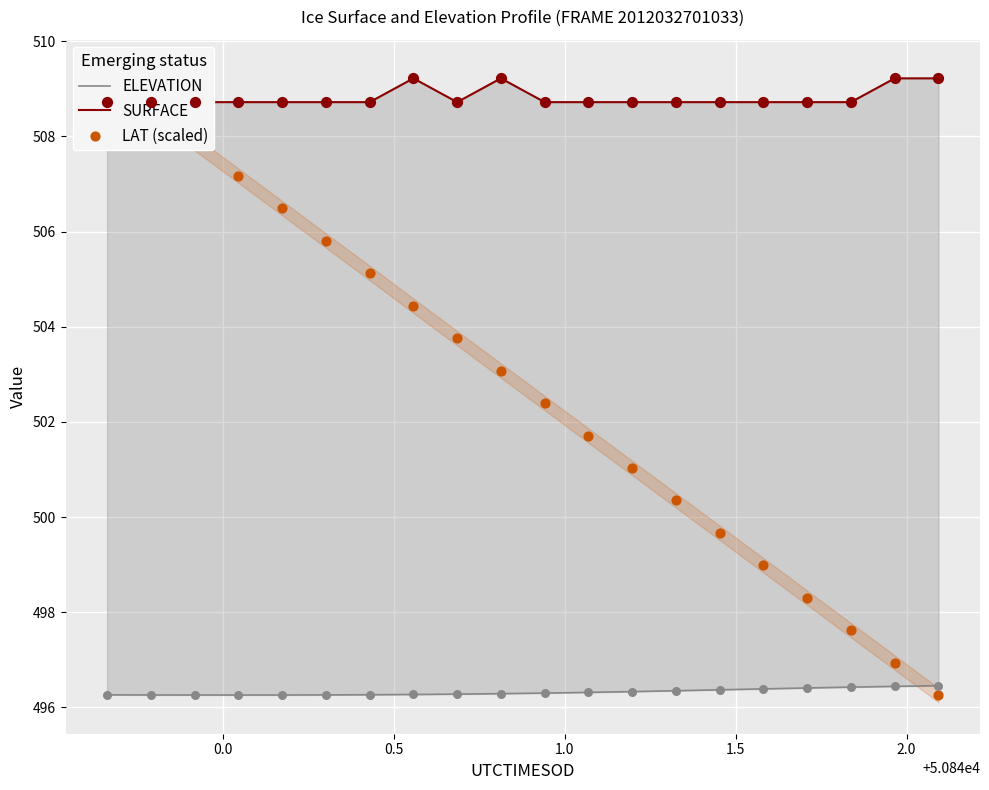

What are all the series names shown in the legend?

ELEVATION, SURFACE, LAT (scaled)